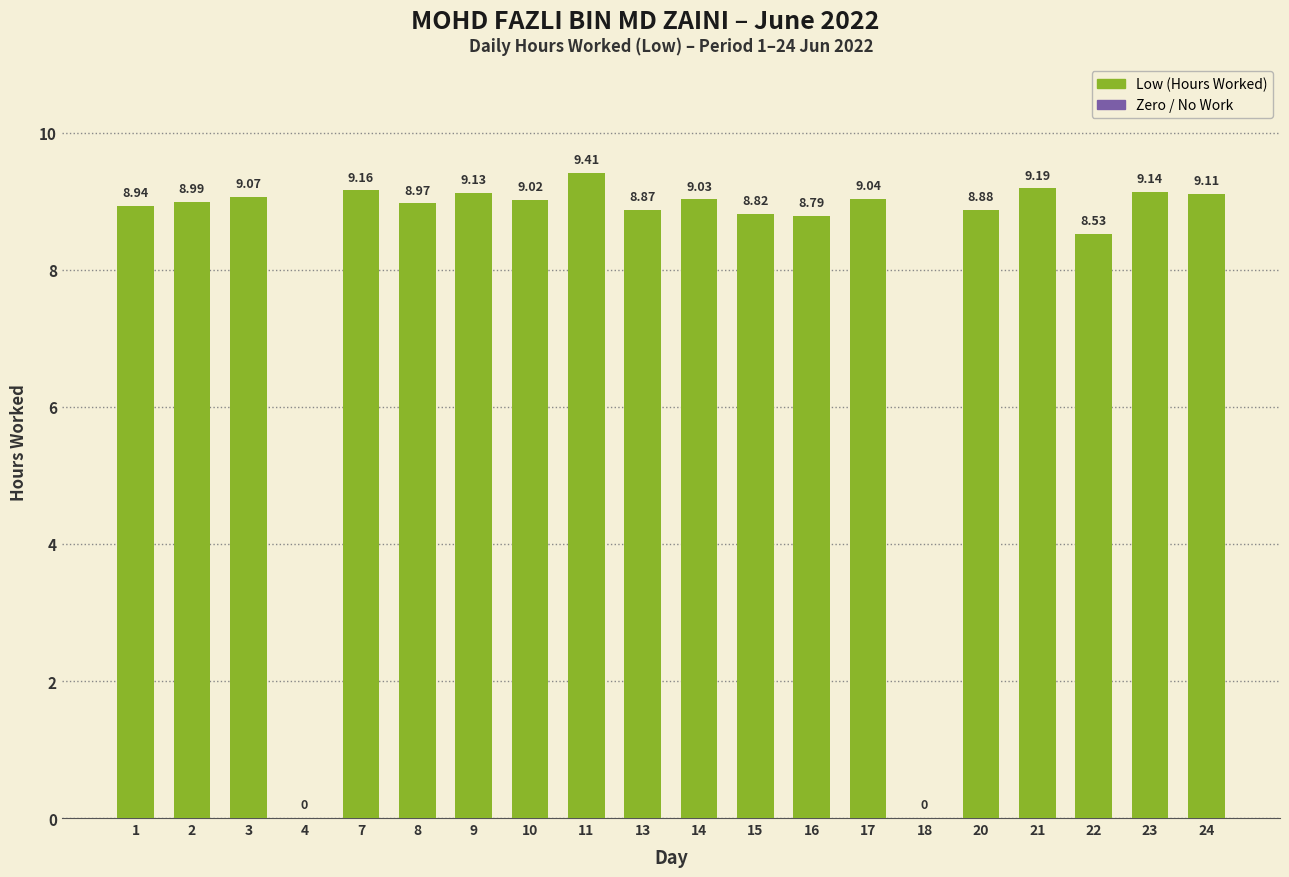

What is the sum of all values?

162.1